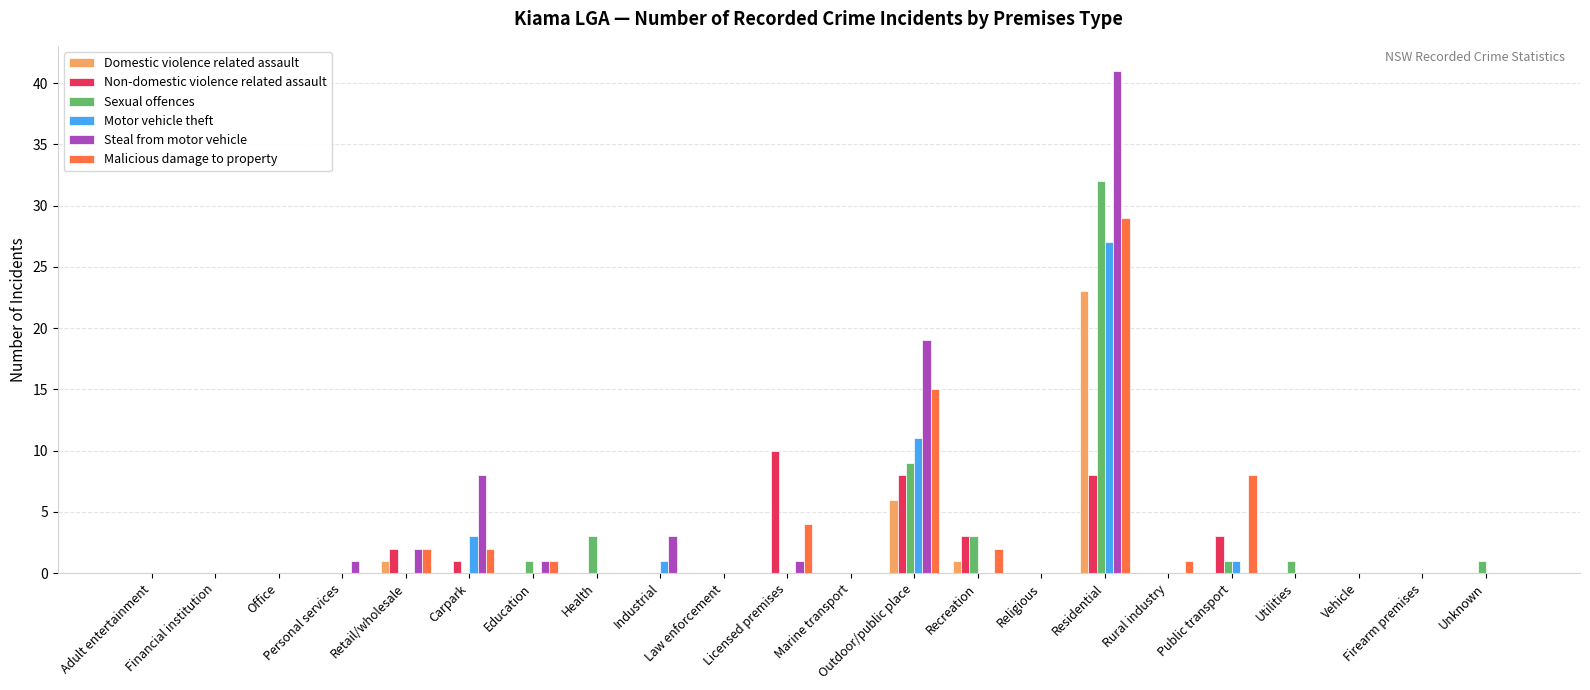

List the labels in order of Motor vehicle theft value, smallest first.

Adult entertainment, Financial institution, Office, Personal services, Retail/wholesale, Education, Health, Law enforcement, Licensed premises, Marine transport, Recreation, Religious, Rural industry, Utilities, Vehicle, Firearm premises, Unknown, Industrial, Public transport, Carpark, Outdoor/public place, Residential